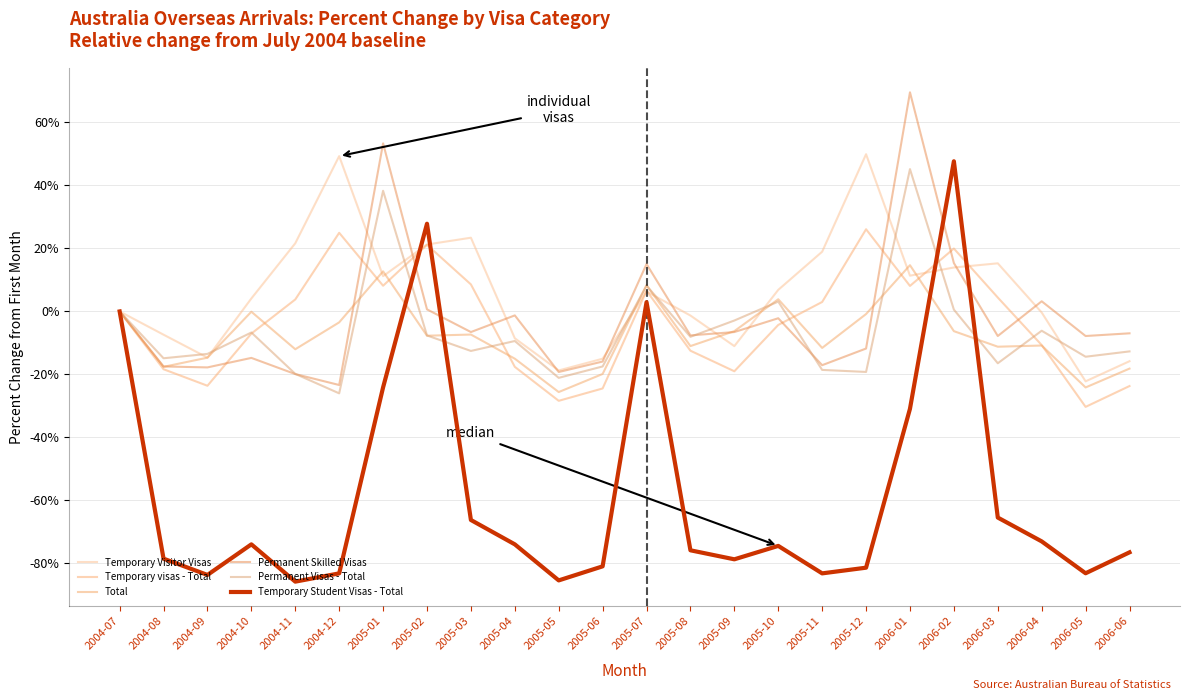

Reading left to right, extract all data points from this chart.

Temporary Visitor Visas: 2004-07=0.0	2004-08=-7.4	2004-09=-14.7	2004-10=4.1	2004-11=21.6	2004-12=49.3	2005-01=11.2	2005-02=21.3	2005-03=23.4	2005-04=-8.5	2005-05=-18.7	2005-06=-15.0	2005-07=6.3	2005-08=-1.3	2005-09=-11.0	2005-10=6.8	2005-11=19.0	2005-12=49.9	2006-01=11.4	2006-02=14.0	2006-03=15.3	2006-04=-0.3	2006-05=-22.2	2006-06=-15.8
Temporary visas - Total: 2004-07=0.0	2004-08=-18.4	2004-09=-23.6	2004-10=-7.0	2004-11=3.8	2004-12=25.0	2005-01=8.2	2005-02=21.2	2005-03=8.6	2005-04=-17.6	2005-05=-28.4	2005-06=-24.5	2005-07=6.6	2005-08=-12.5	2005-09=-19.0	2005-10=-4.3	2005-11=3.0	2005-12=26.1	2006-01=8.1	2006-02=20.0	2006-03=4.4	2006-04=-10.7	2006-05=-30.3	2006-06=-23.7
Total: 2004-07=0.0	2004-08=-17.6	2004-09=-14.7	2004-10=-0.1	2004-11=-12.0	2004-12=-3.5	2005-01=12.7	2005-02=-7.7	2005-03=-7.3	2005-04=-15.0	2005-05=-25.6	2005-06=-19.9	2005-07=8.3	2005-08=-11.0	2005-09=-6.3	2005-10=3.9	2005-11=-11.6	2005-12=-0.8	2006-01=14.7	2006-02=-6.3	2006-03=-11.2	2006-04=-10.8	2006-05=-24.1	2006-06=-18.2
Permanent Skilled Visas: 2004-07=0.0	2004-08=-17.5	2004-09=-17.8	2004-10=-14.8	2004-11=-19.9	2004-12=-23.4	2005-01=53.4	2005-02=0.7	2005-03=-6.5	2005-04=-1.3	2005-05=-19.2	2005-06=-15.9	2005-07=15.1	2005-08=-7.6	2005-09=-6.5	2005-10=-2.2	2005-11=-17.1	2005-12=-11.8	2006-01=69.6	2006-02=15.4	2006-03=-7.8	2006-04=3.2	2006-05=-7.8	2006-06=-6.9
Permanent Visas - Total: 2004-07=0.0	2004-08=-14.9	2004-09=-13.5	2004-10=-6.7	2004-11=-19.8	2004-12=-26.0	2005-01=38.3	2005-02=-7.6	2005-03=-12.5	2005-04=-9.4	2005-05=-21.1	2005-06=-17.5	2005-07=8.2	2005-08=-8.1	2005-09=-2.9	2005-10=3.1	2005-11=-18.6	2005-12=-19.2	2006-01=45.2	2006-02=0.6	2006-03=-16.5	2006-04=-6.1	2006-05=-14.4	2006-06=-12.7
Temporary Student Visas - Total: 2004-07=0.0	2004-08=-78.5	2004-09=-83.7	2004-10=-74.0	2004-11=-85.8	2004-12=-83.2	2005-01=-24.1	2005-02=27.8	2005-03=-66.2	2005-04=-74.0	2005-05=-85.4	2005-06=-80.9	2005-07=2.9	2005-08=-75.9	2005-09=-78.7	2005-10=-74.5	2005-11=-83.2	2005-12=-81.4	2006-01=-30.9	2006-02=47.7	2006-03=-65.5	2006-04=-73.0	2006-05=-83.1	2006-06=-76.5